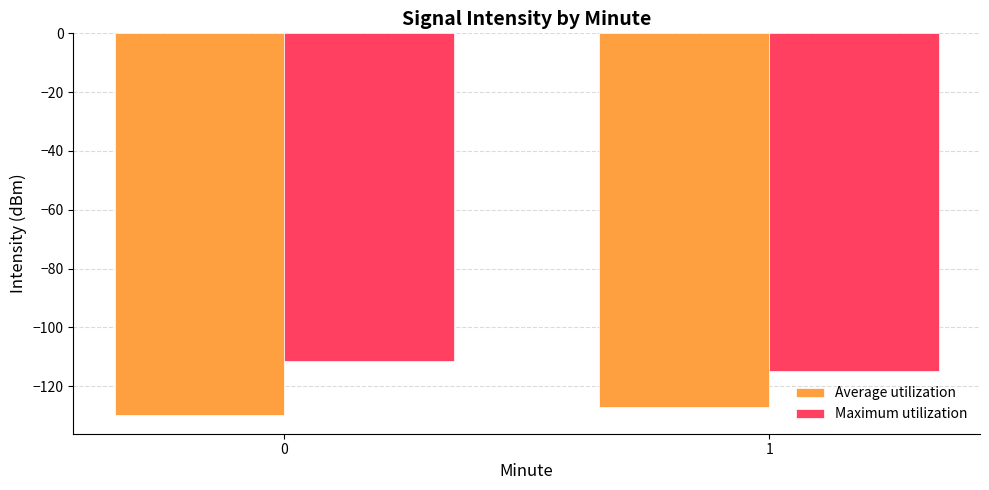

How many bars are there in each group?

2